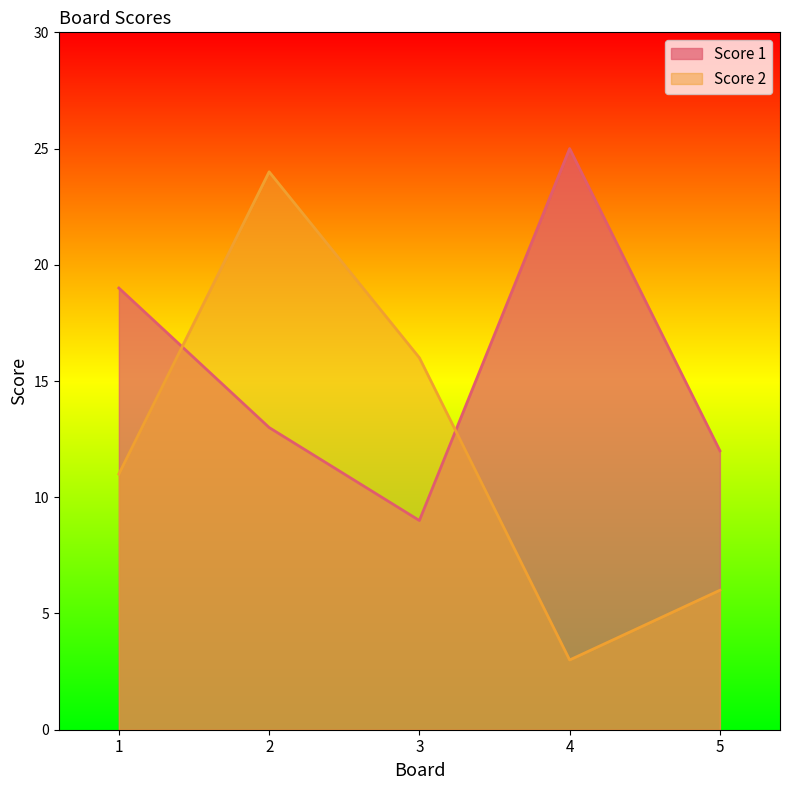

Reading left to right, list all the values displayed in this chart.

Score 1: 19	13	9	25	12
Score 2: 11	24	16	3	6